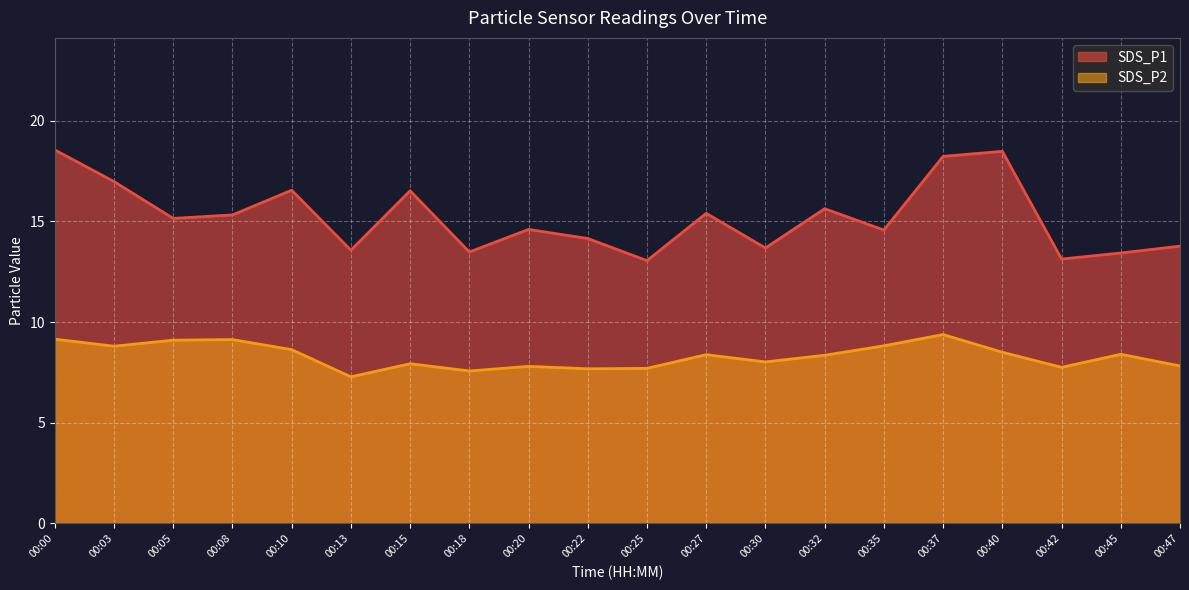

What is the difference between the SDS_P1 values at 00:45 and 00:22?

0.7